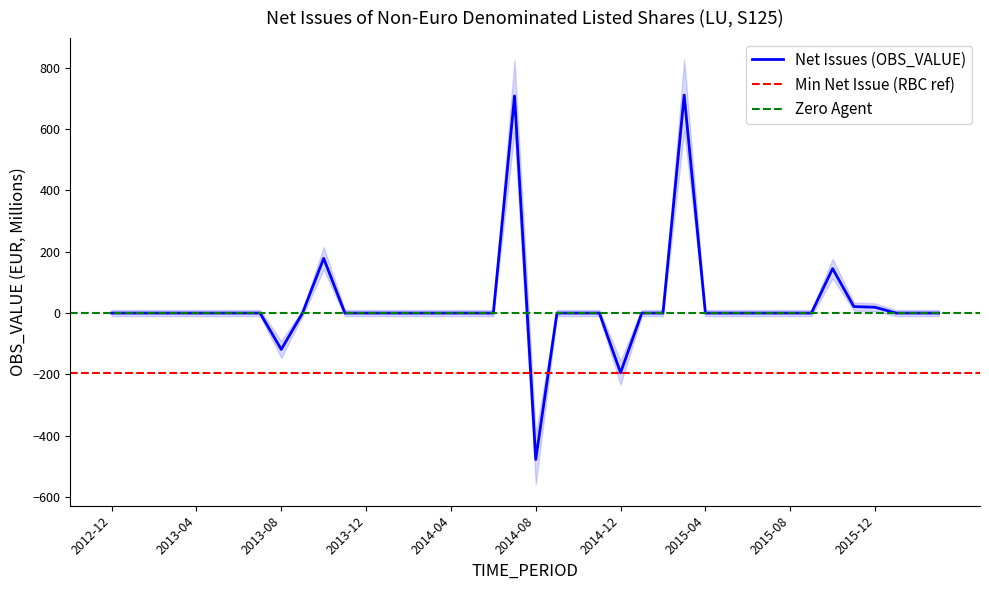

True or false: there are more than 1 points higher than both neighbors.

True